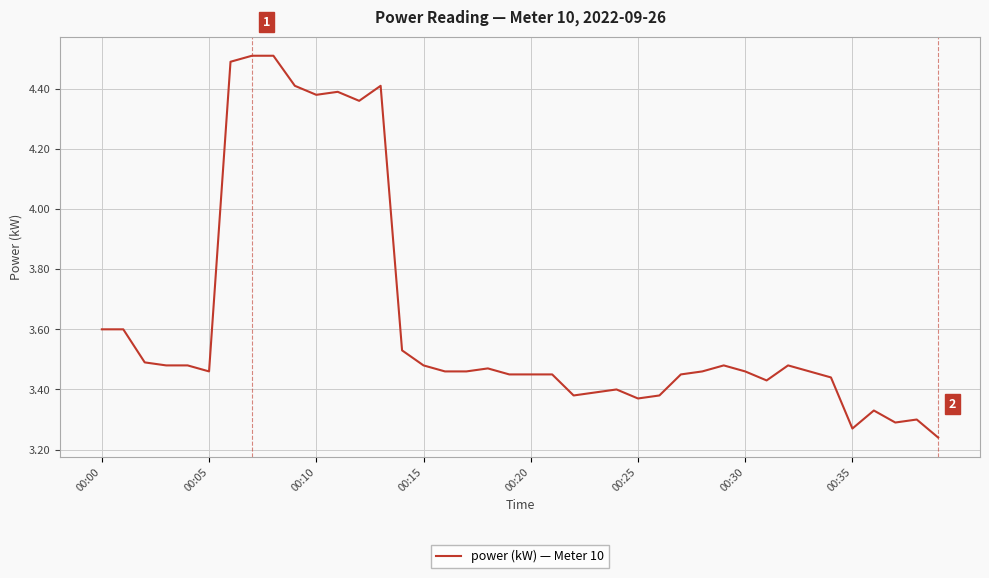

What is the difference between the maximum and minimum values?

1.3